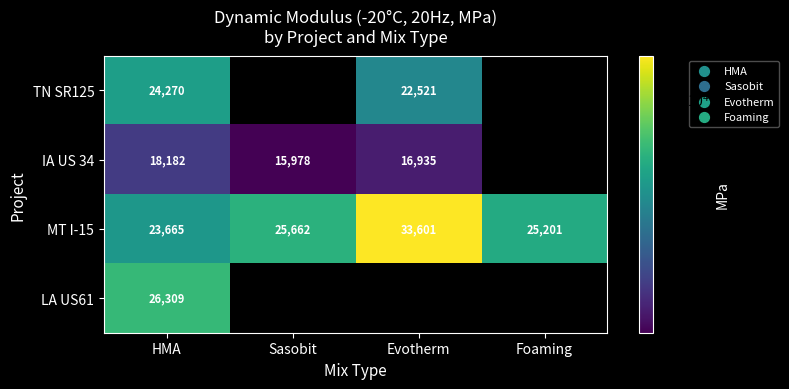

Is the value of IA US 34 at HMA greater than the value of MT I-15 at HMA?

No